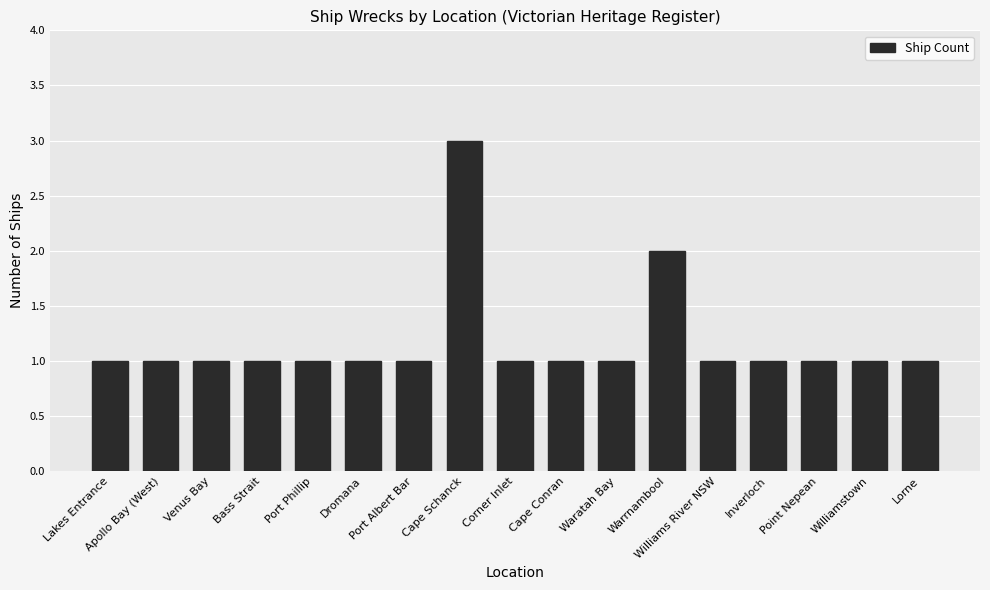

Is it true that the value at Dromana is 1?

True